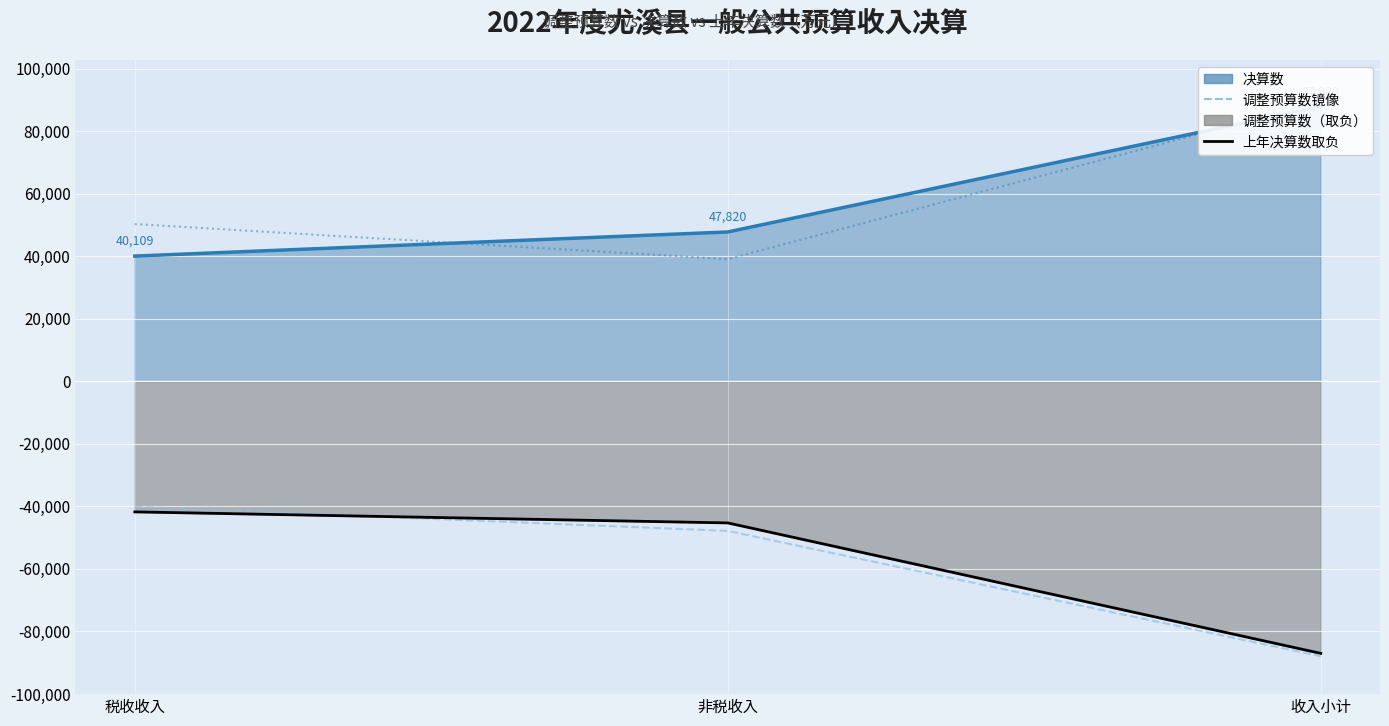

What is the label of the 2nd point from the right?

非税收入